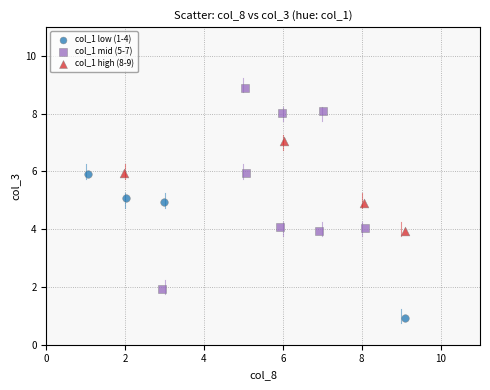

Which series contains the highest Y value?

col_1 mid (5-7)